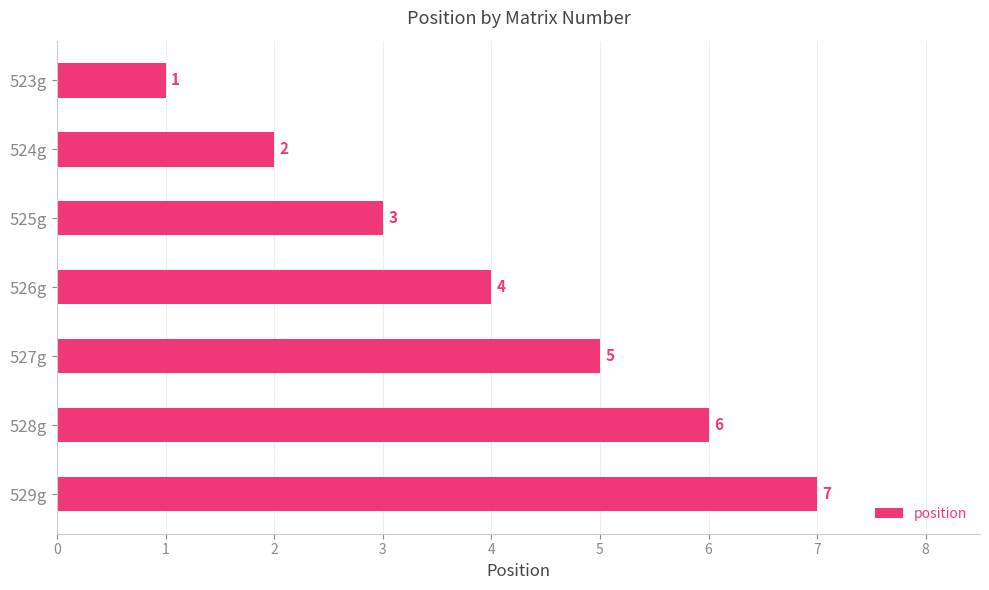

List the labels in order of value, smallest first.

523g, 524g, 525g, 526g, 527g, 528g, 529g